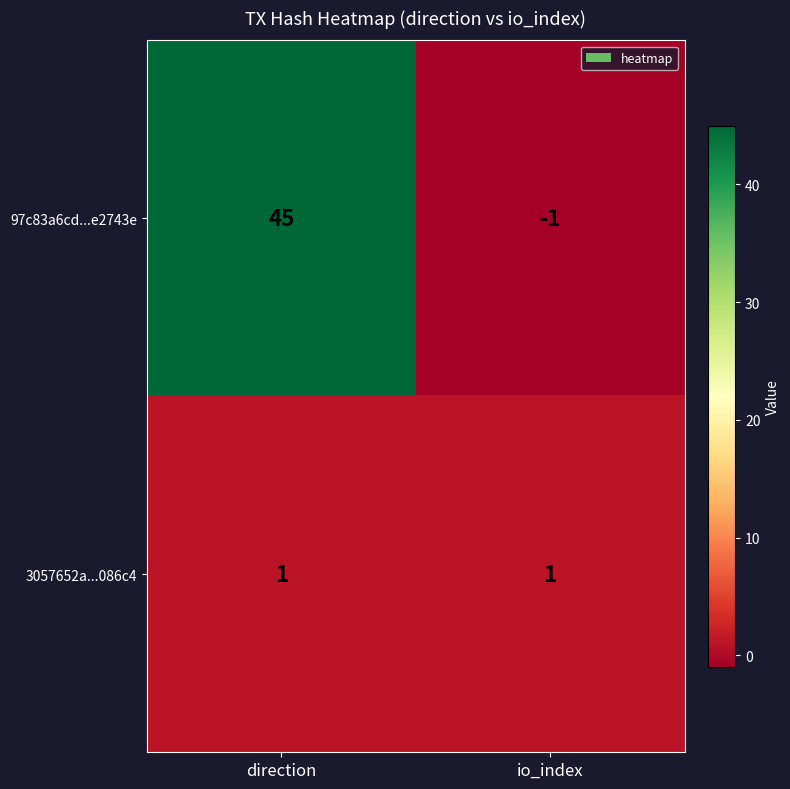

What is the difference between the maximum and minimum values in the 97c83a6cd...e2743e series?

46